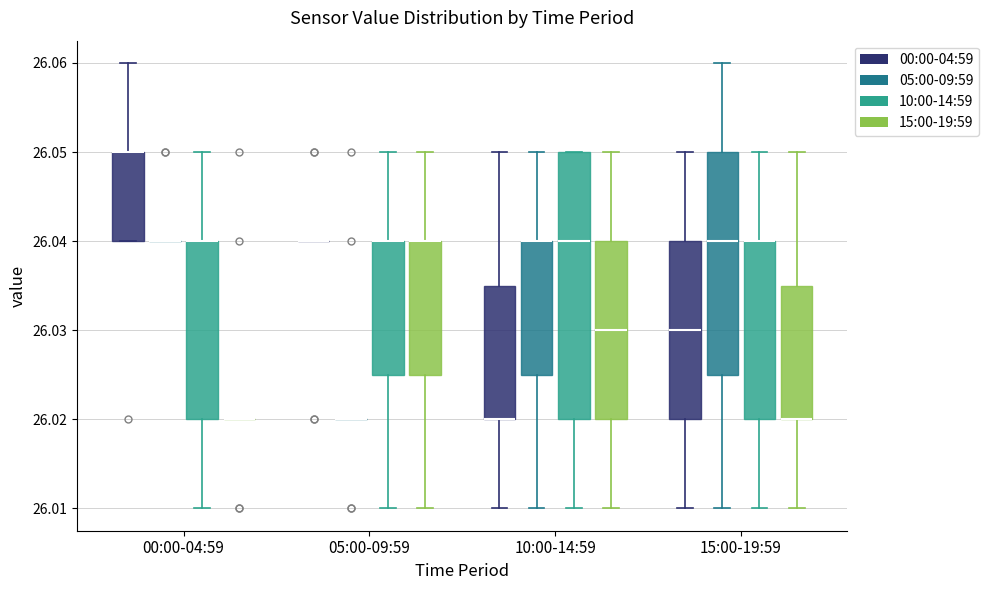

Comparing the boxes themselves (not the whiskers), which one is the tallest?

10:00-14:59 (10:00-14:59)